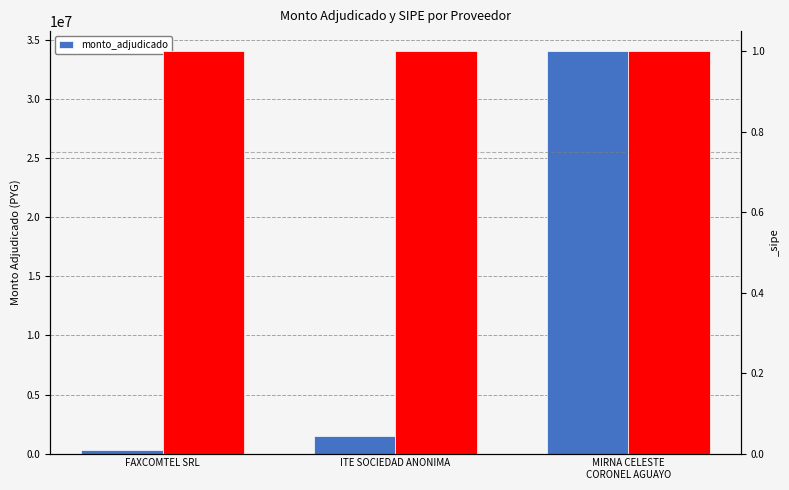

What is the sum of all values?

35881200